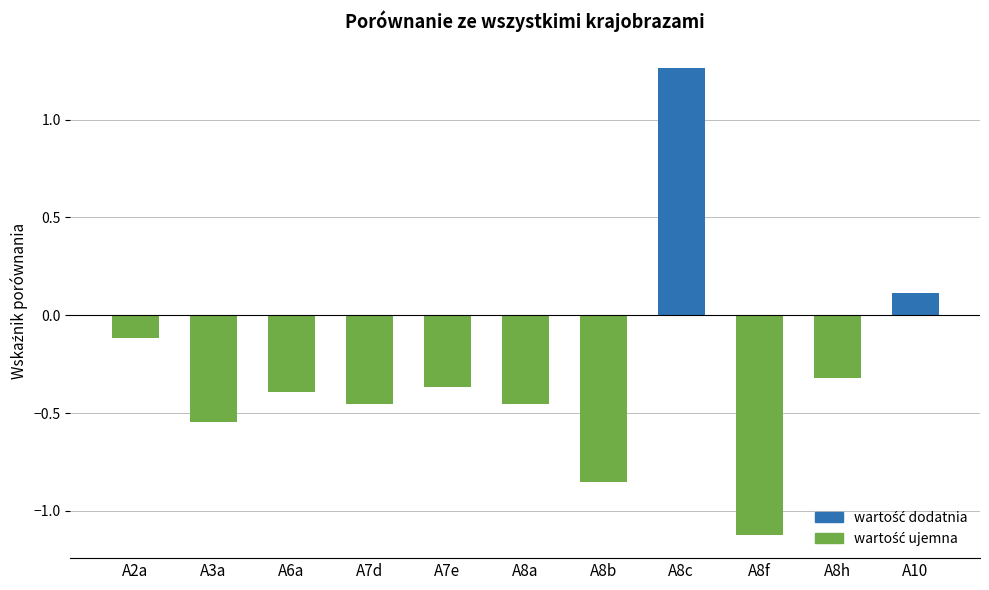

At which label does the data first exceed 0?

A8c